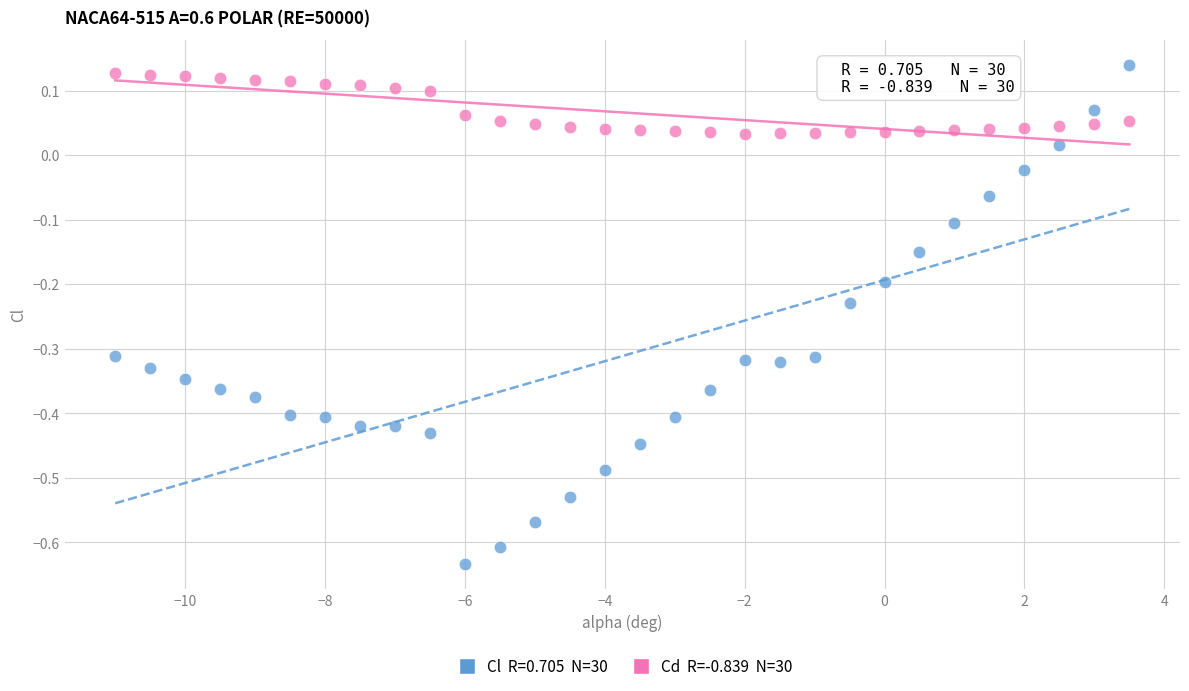

Across all data points, what is the range of X values (max minus min)?

14.5